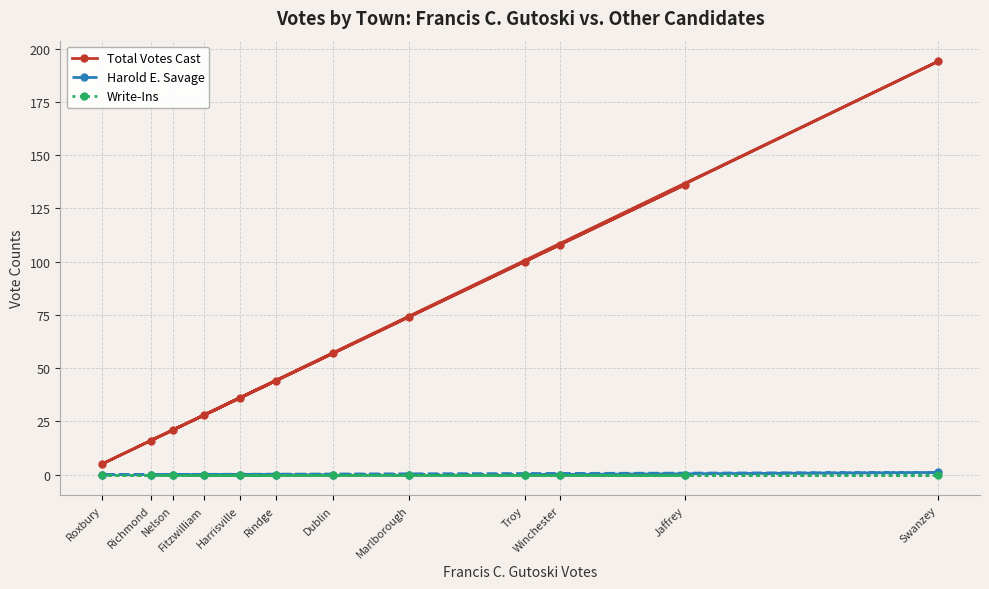

How many categories are shown in the chart?

12